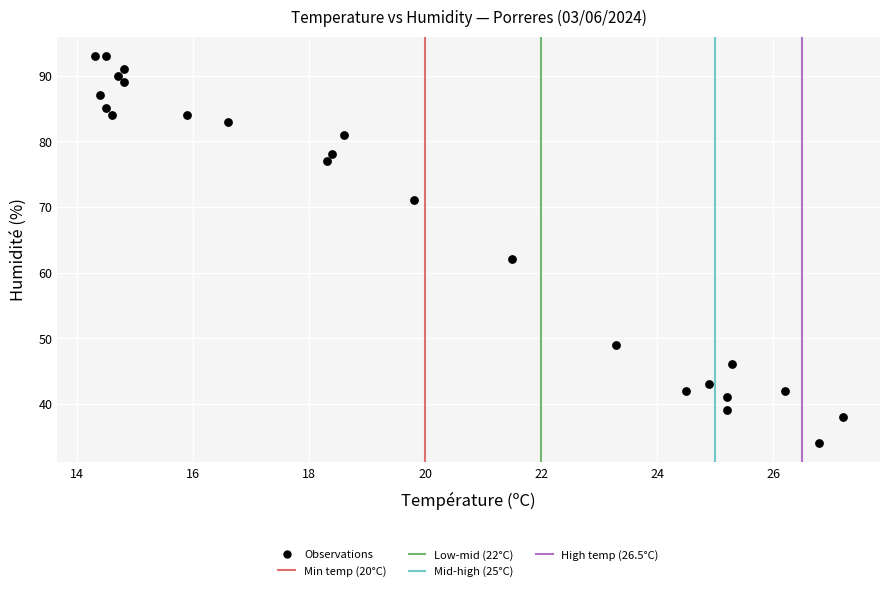

What is the range of Y values (max minus min)?

59